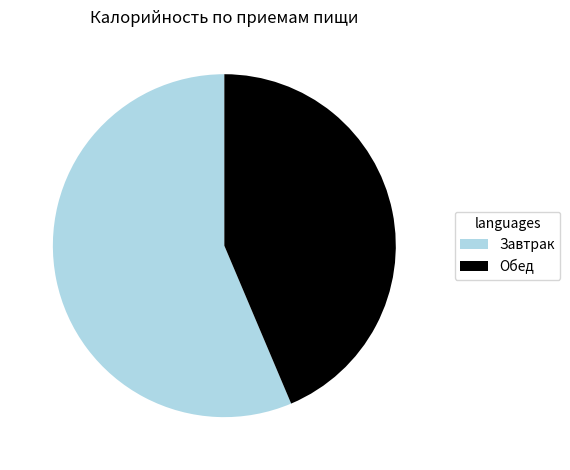

Combined, do Обед and Завтрак account for over 50%?

Yes